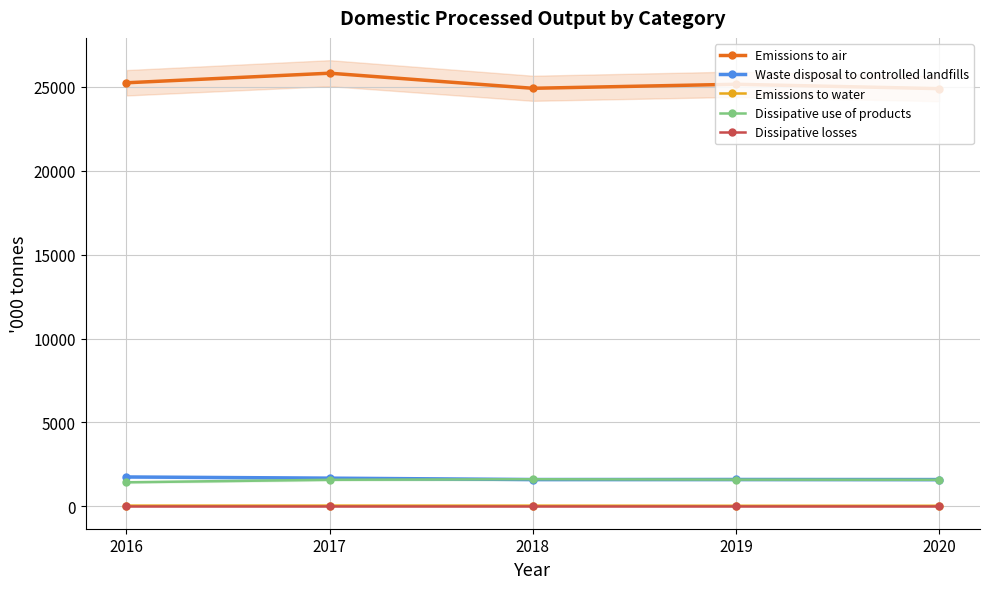

Between 2017 and 2018, which series saw the biggest shift?

Emissions to air